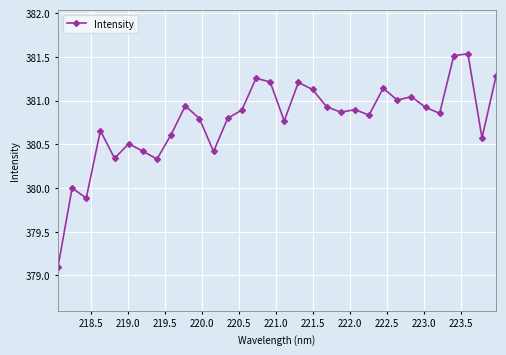

True or false: the data has more than 0 interior local peaks.

True